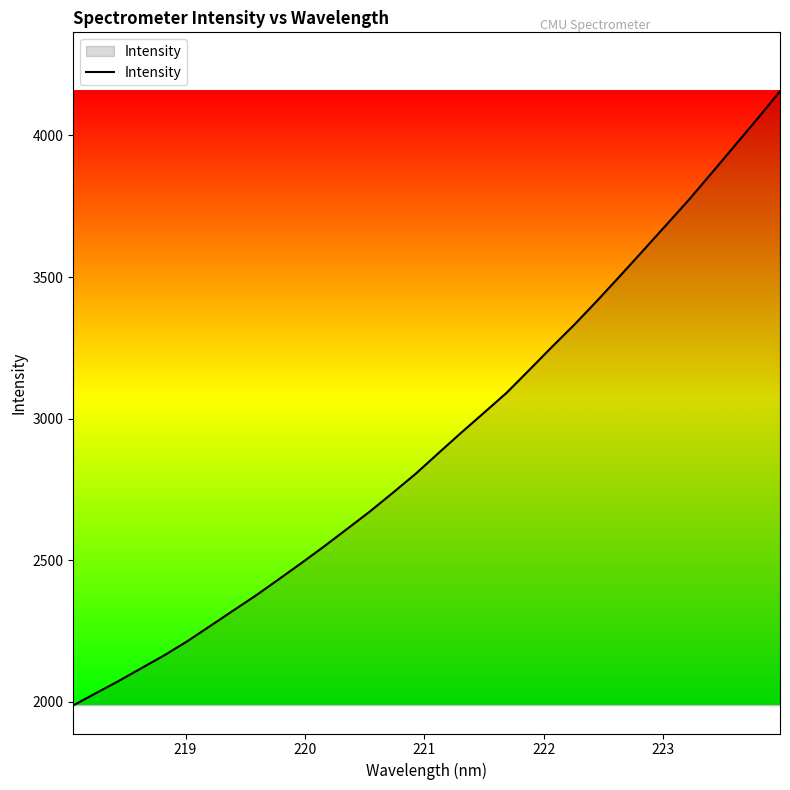

What is the difference between the maximum and second lowest values?

2124.8